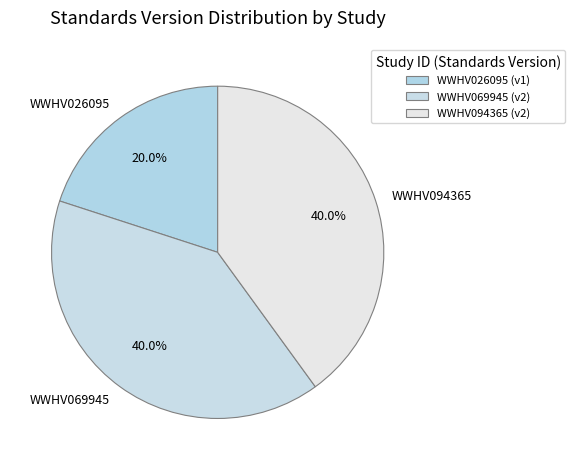

Does WWHV069945 represent more than half of the total?

No